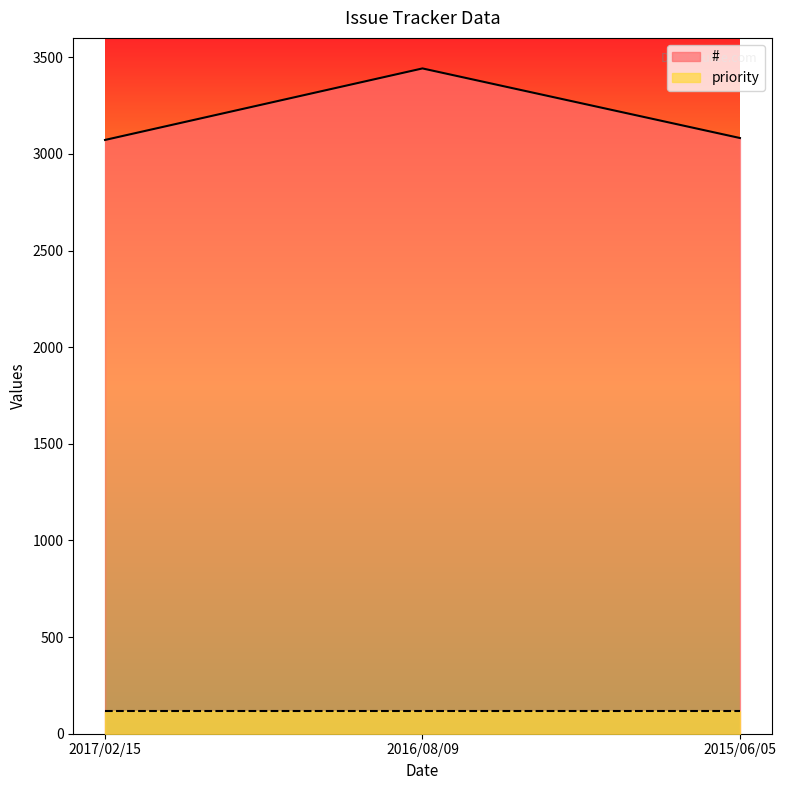

What is the sum of all values?

9596